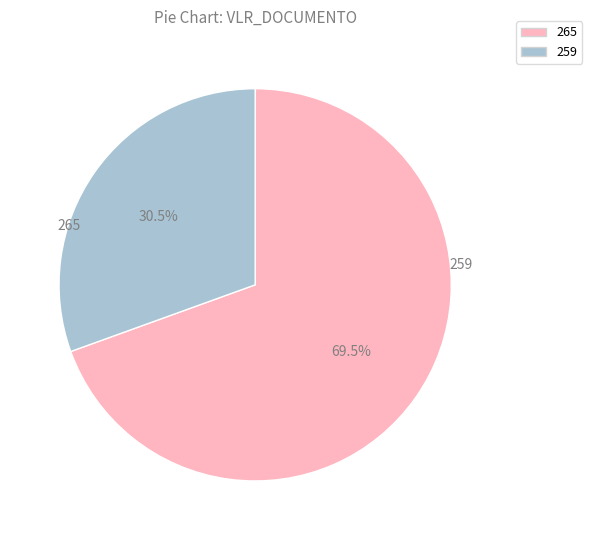

Do 265 and 259 together represent more than half of the pie?

Yes